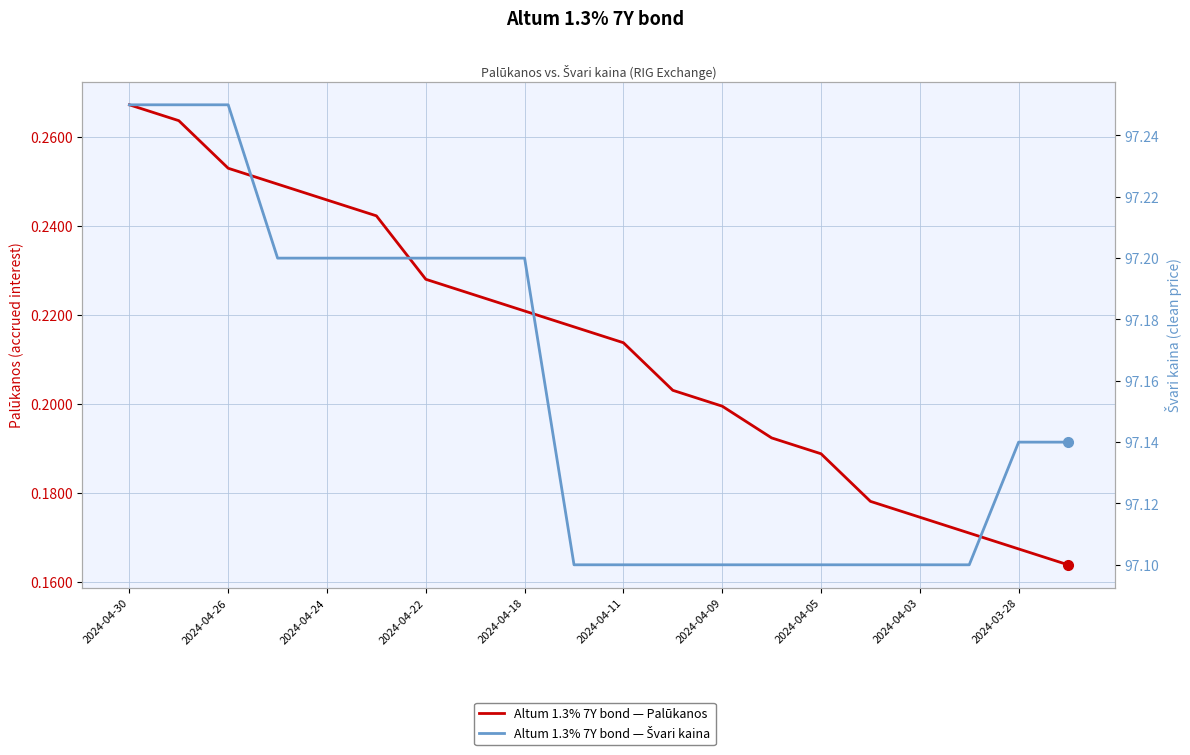

List the series in order of their overall mean, lowest first.

Altum 1.3% 7Y bond — Palūkanos, Altum 1.3% 7Y bond — Švari kaina